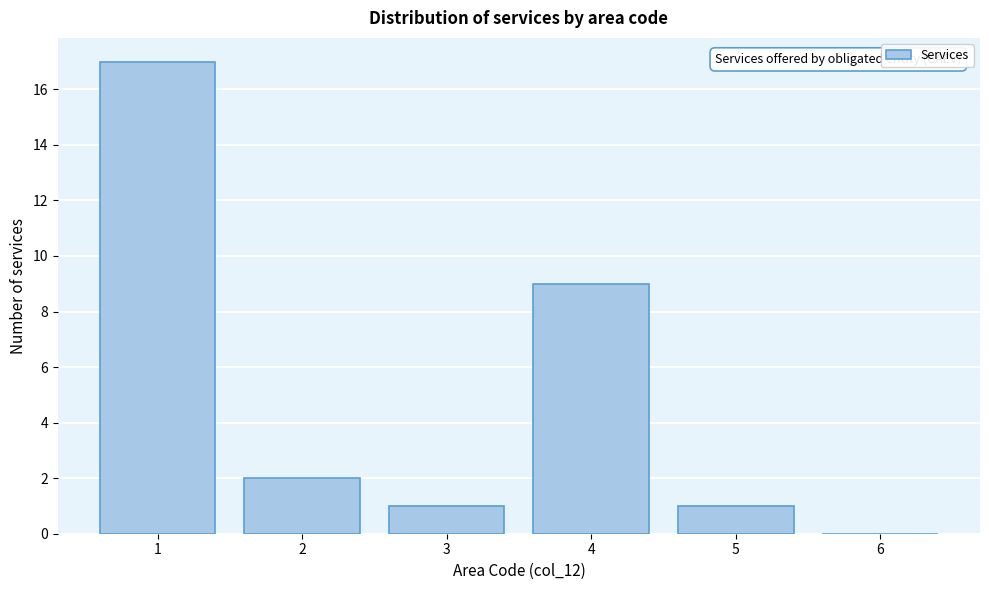

Reading left to right, transcribe all the data shown in this chart.

1=17	2=2	3=1	4=9	5=1	6=0